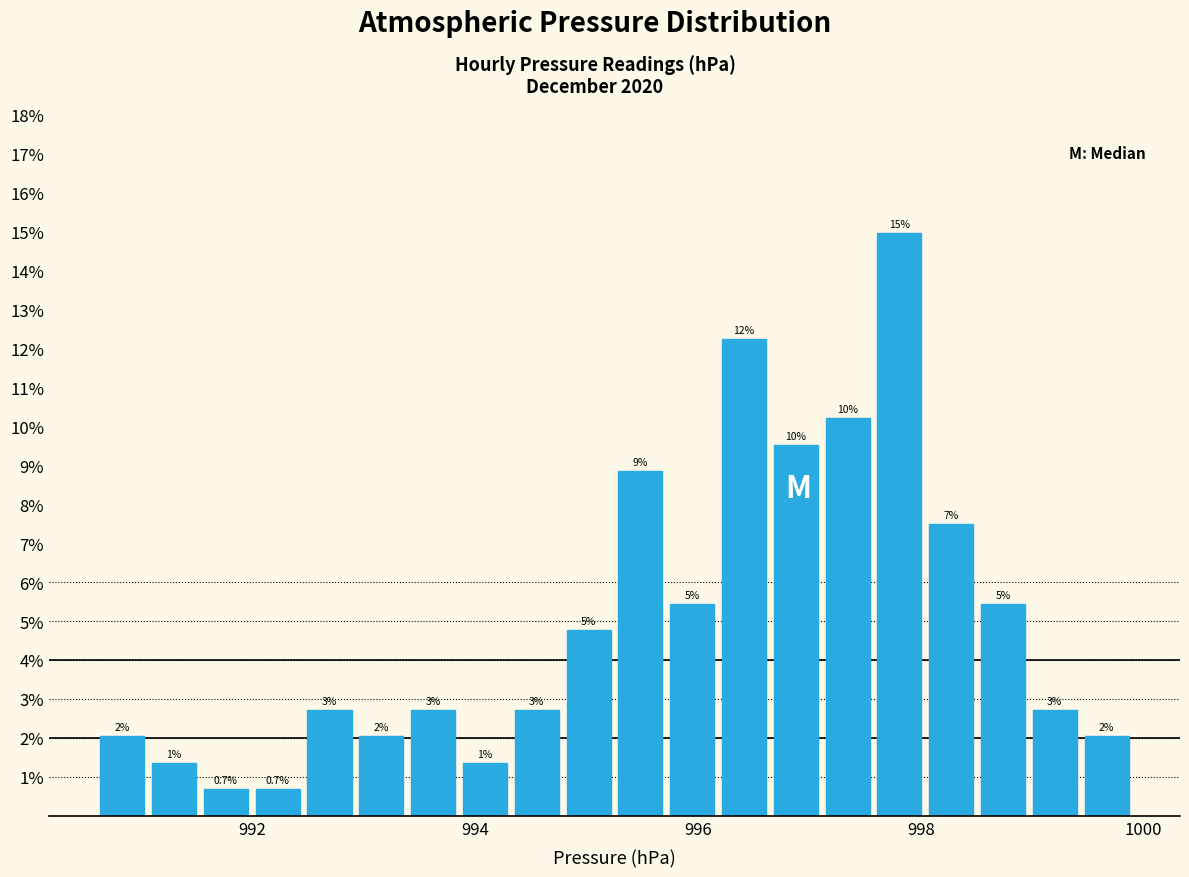

Read against the x-axis, roughly where is the centre of the tallest bar?

997.8